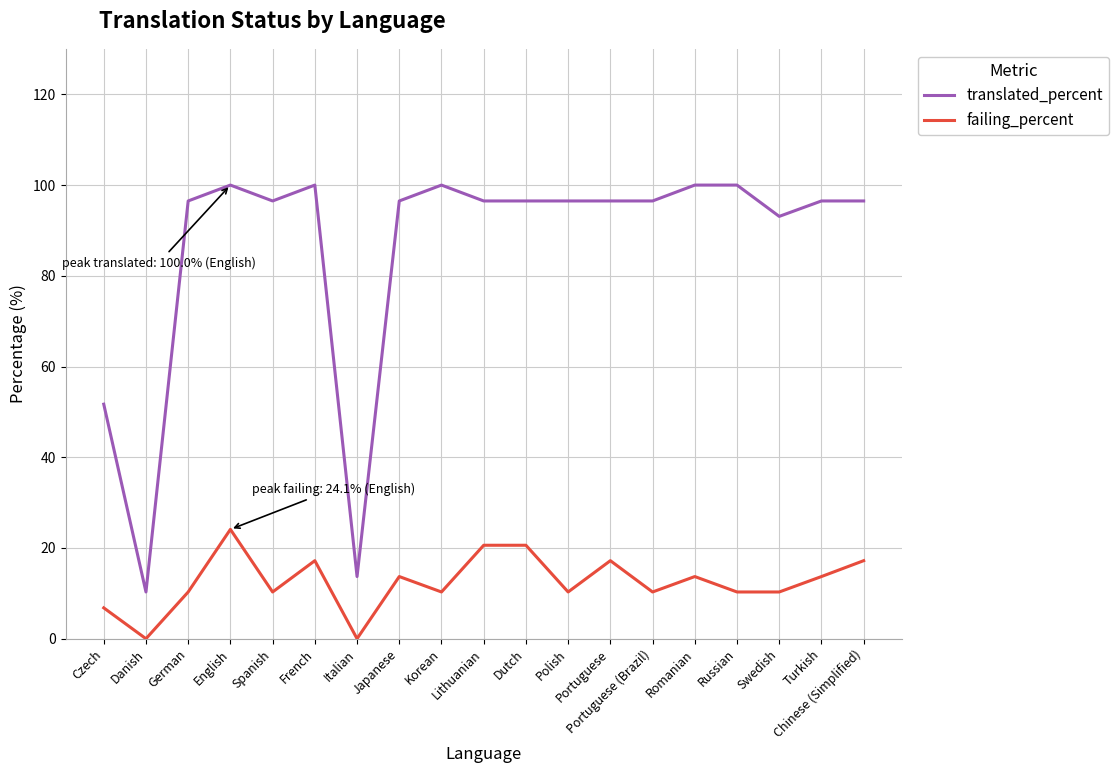

At how many categories does at least one series exceed 67?

16